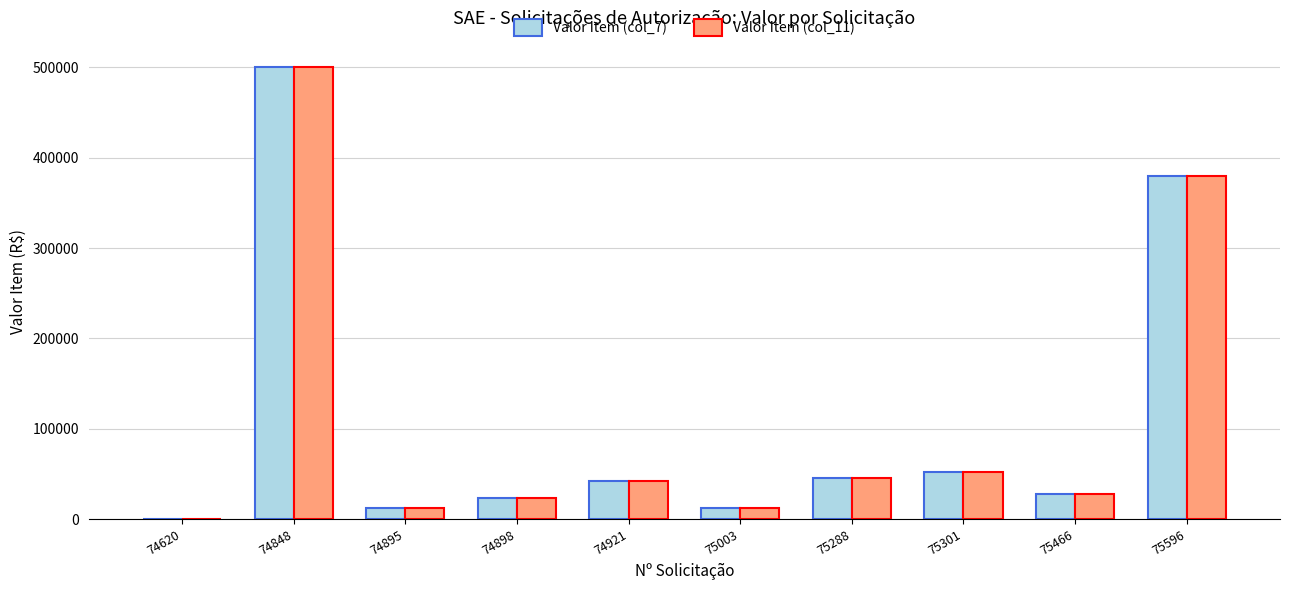

At which category is the sum across all series the highest?

74848